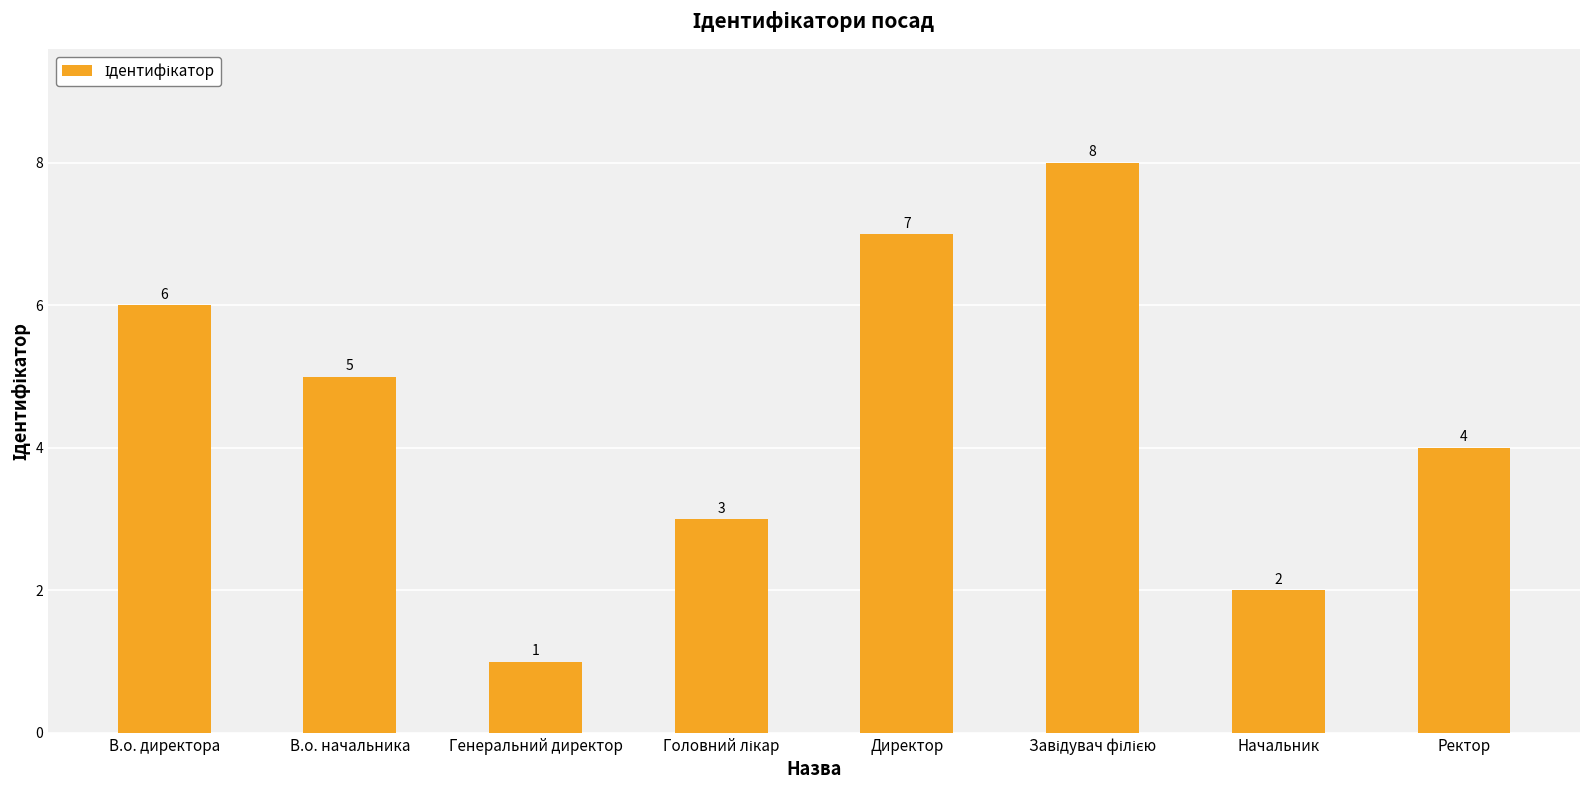

Which label corresponds to the smallest value in the chart?

Генеральний директор